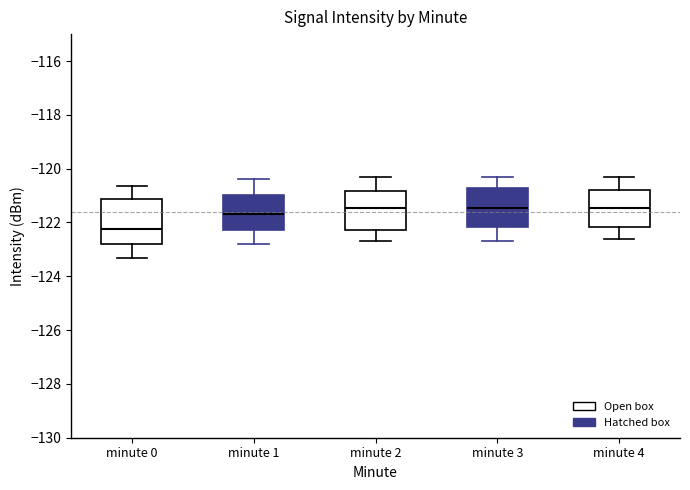

Reading left to right, read every box against the y-axis: the position of its median line, the range the box covers, and the ends of its whiskers. The values are not printed on the chart, so give them approximately, as read against the axis.

minute 0: median -122.2, box -122.8 to -121.2, whiskers -123.4 to -120.6
minute 1: median -121.6, box -122.2 to -121.0, whiskers -122.8 to -120.4
minute 2: median -121.4, box -122.2 to -120.8, whiskers -122.6 to -120.2
minute 3: median -121.4, box -122.2 to -120.8, whiskers -122.6 to -120.2
minute 4: median -121.4, box -122.2 to -120.8, whiskers -122.6 to -120.2